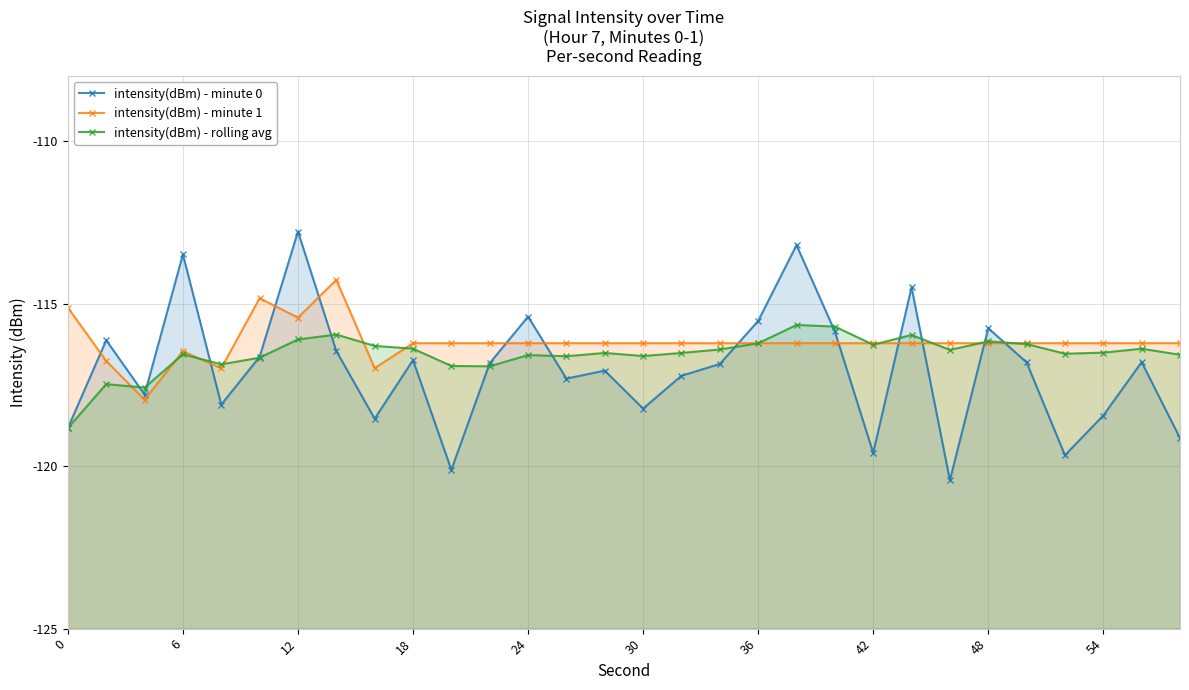

After their last crossing, which series has the higher values: intensity(dBm) - minute 1 or intensity(dBm) - minute 0?

intensity(dBm) - minute 1